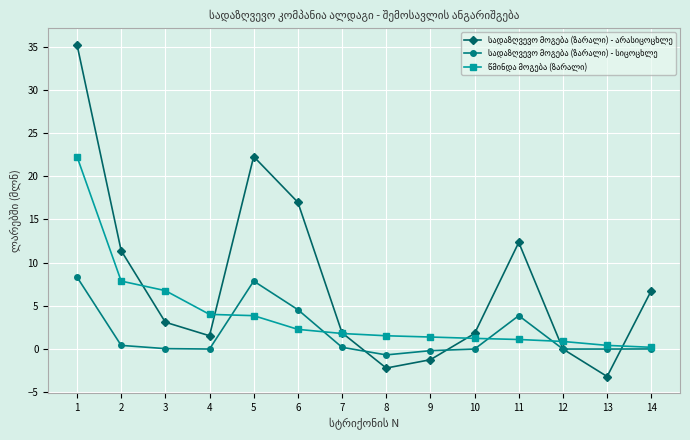

What is the maximum value shown in the chart?

35.2